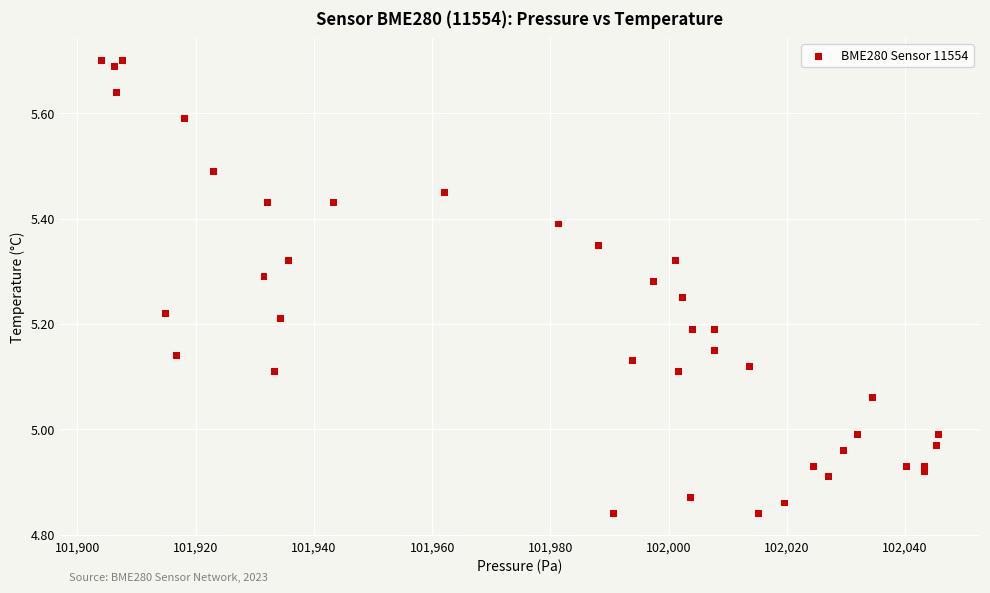

What is the range of X values (max minus min)?

141.5